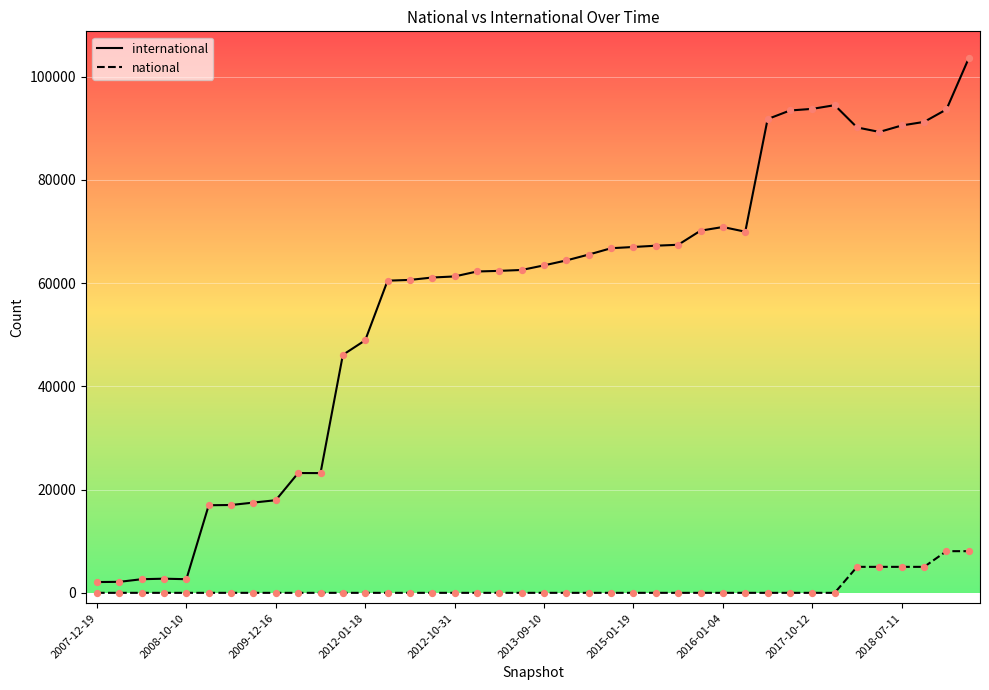

What are all the series names shown in the legend?

international, national